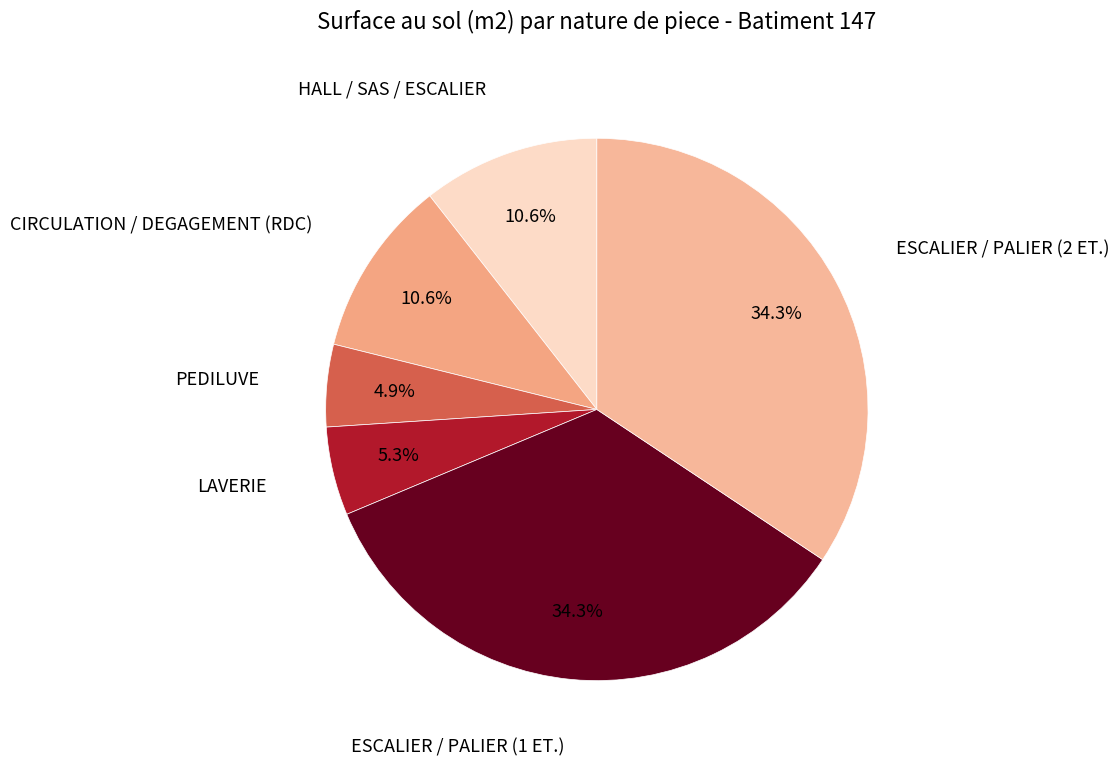

What percentage is the ESCALIER / PALIER (1 ET.) slice, to the nearest percent?

34%